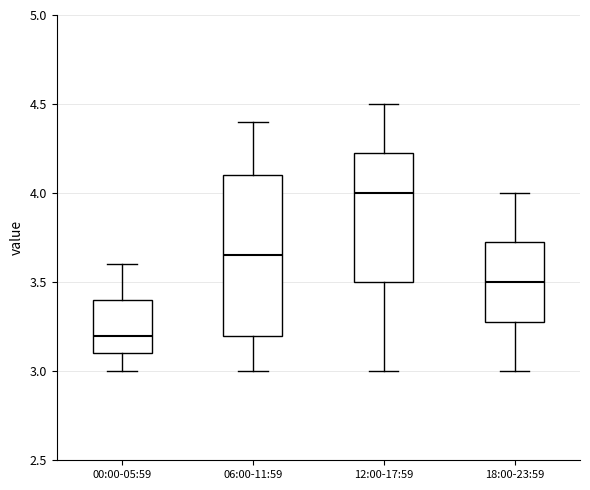

Where does the lower whisker of the box for 06:00-11:59 end on the y-axis? The values are not printed on the chart, so give them approximately, as read against the axis.

3.00